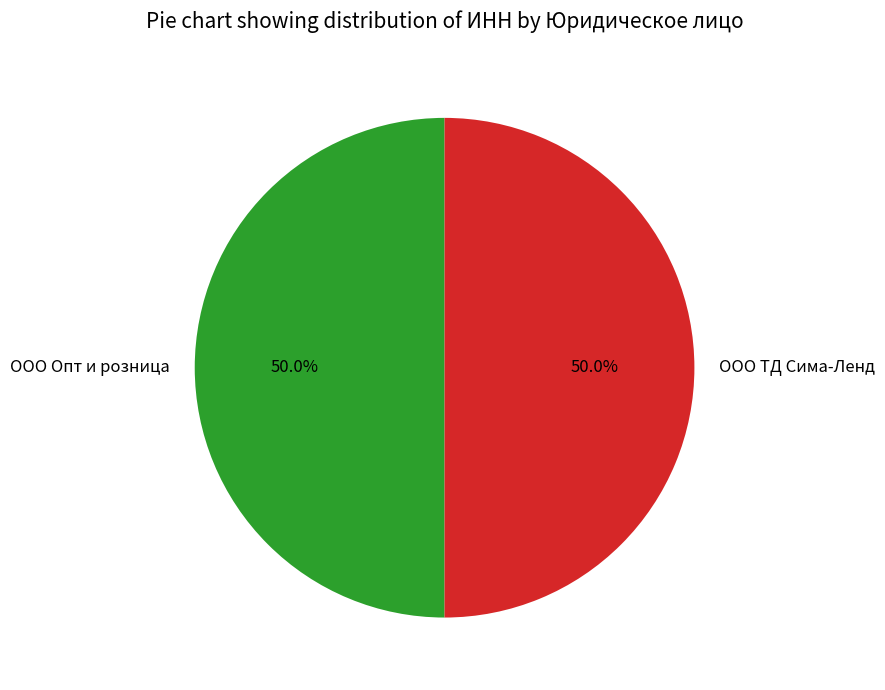

To the nearest percent, what is the average slice percentage?

50%